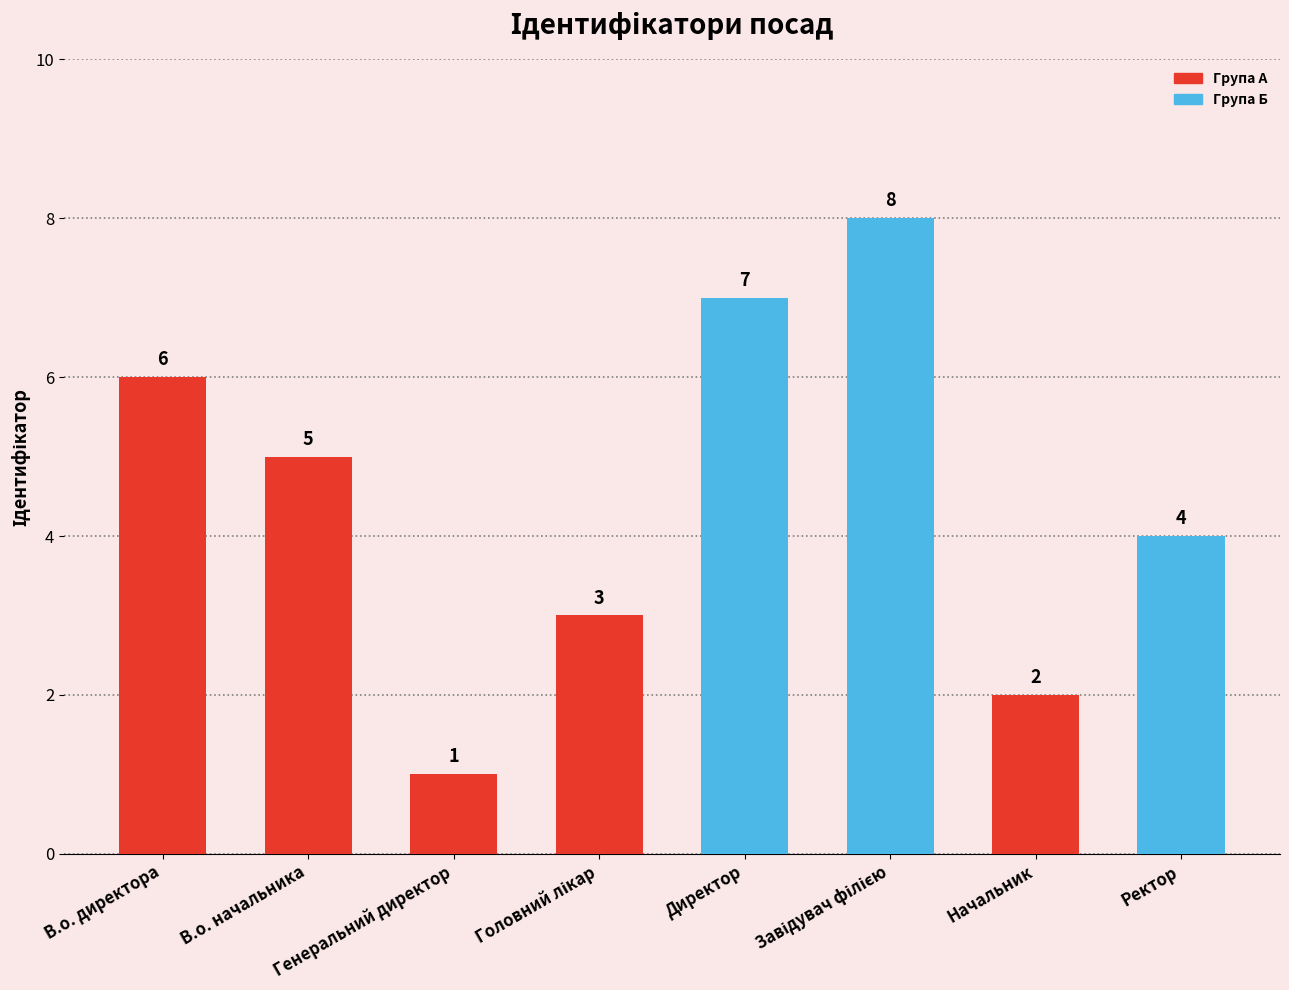

What is the change in value from В.о. начальника to Ректор?

-1